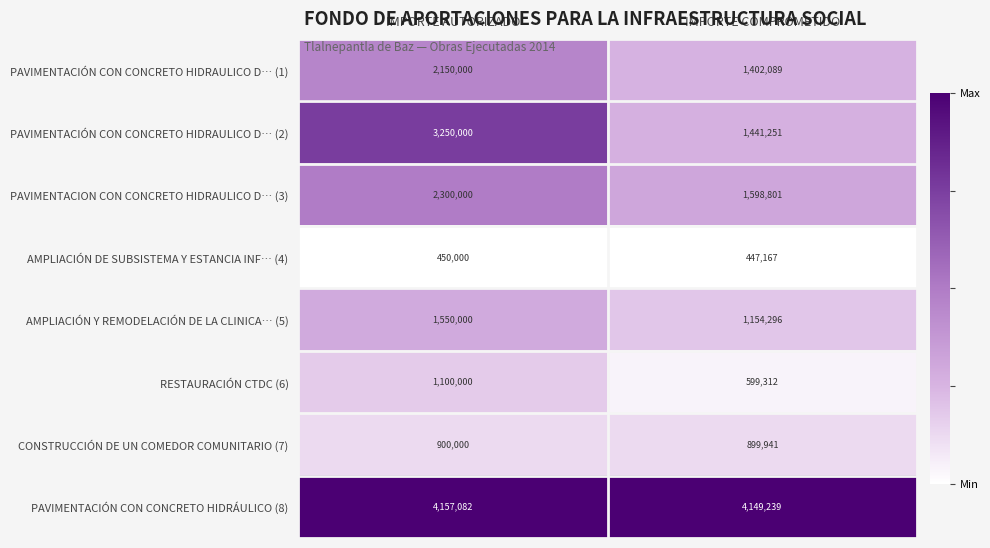

What is the difference between the PAVIMENTACIÓN CON CONCRETO HIDRÁULICO (8) values at IMPORTE COMPROMETIDO and IMPORTE AUTORIZADO?

7843